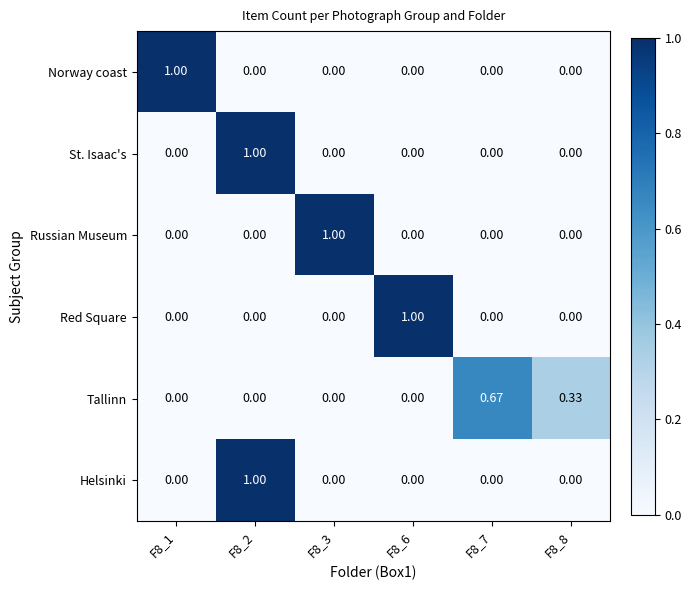

Is the value of Tallinn at F8_7 greater than the value of Russian Museum at F8_2?

Yes